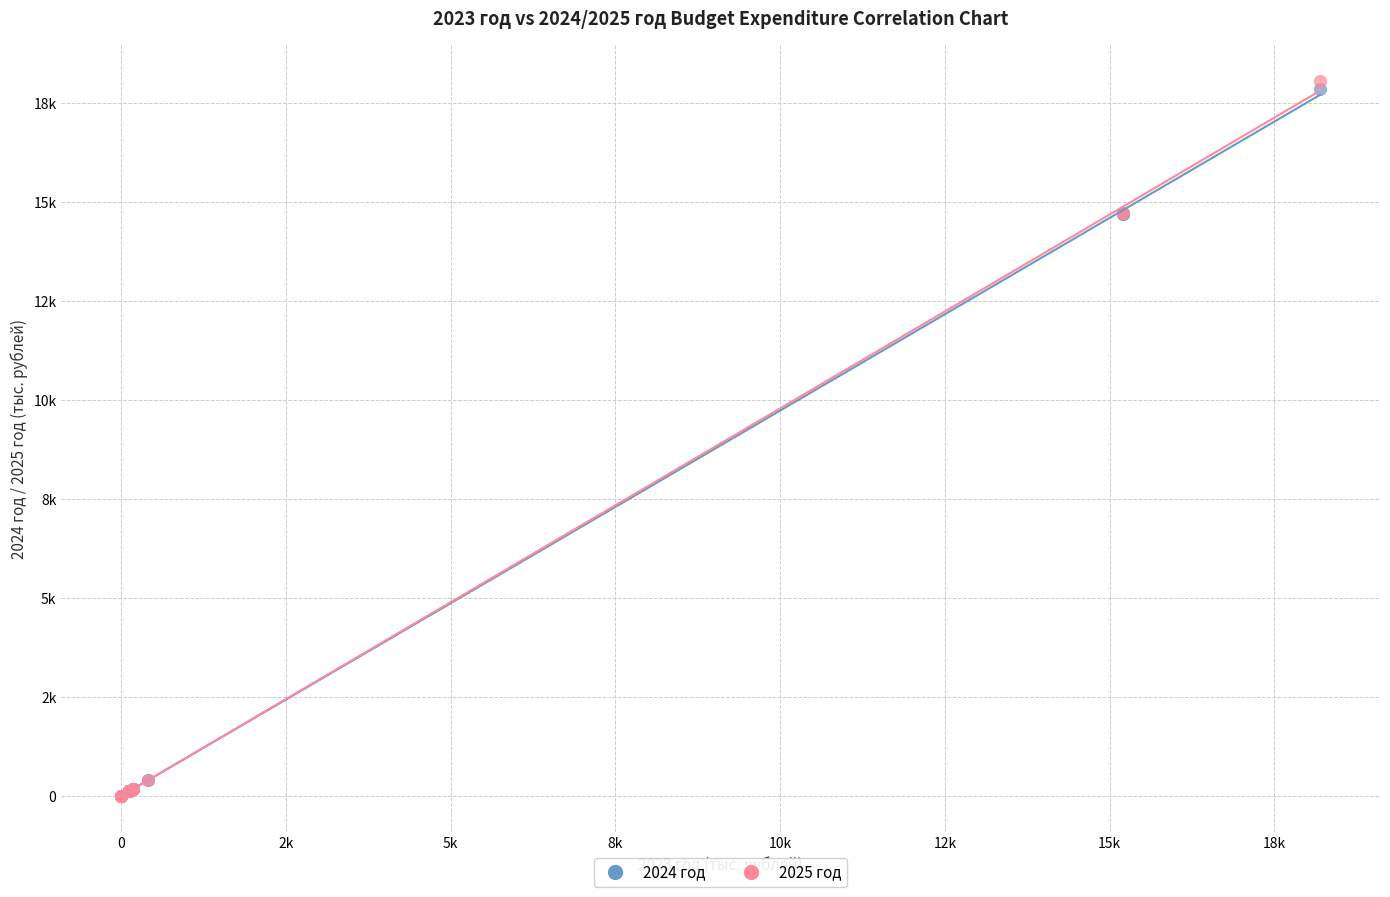

What are all the series names shown in the legend?

2024 год, 2025 год